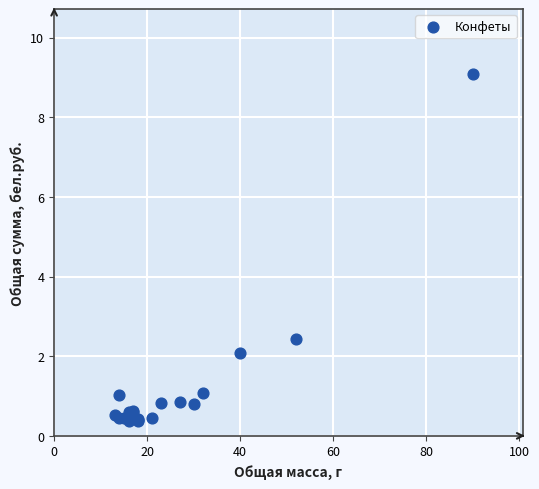

What Y value in the scatter plot is closest to 4?

2.4